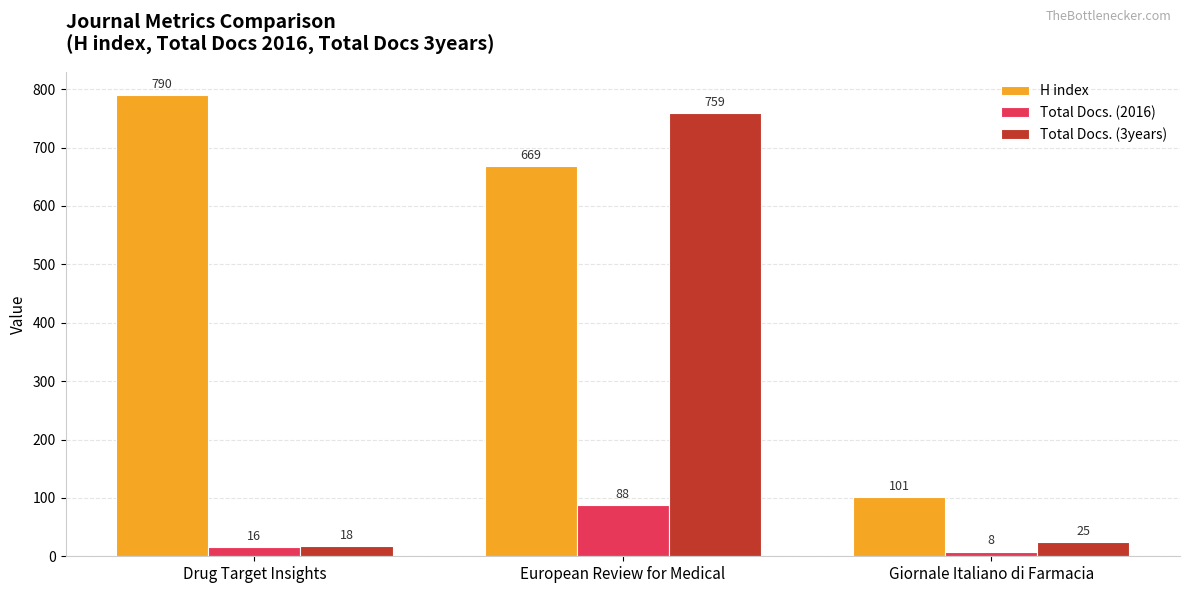

True or false: H index has a value of 790 at Drug Target Insights.

True